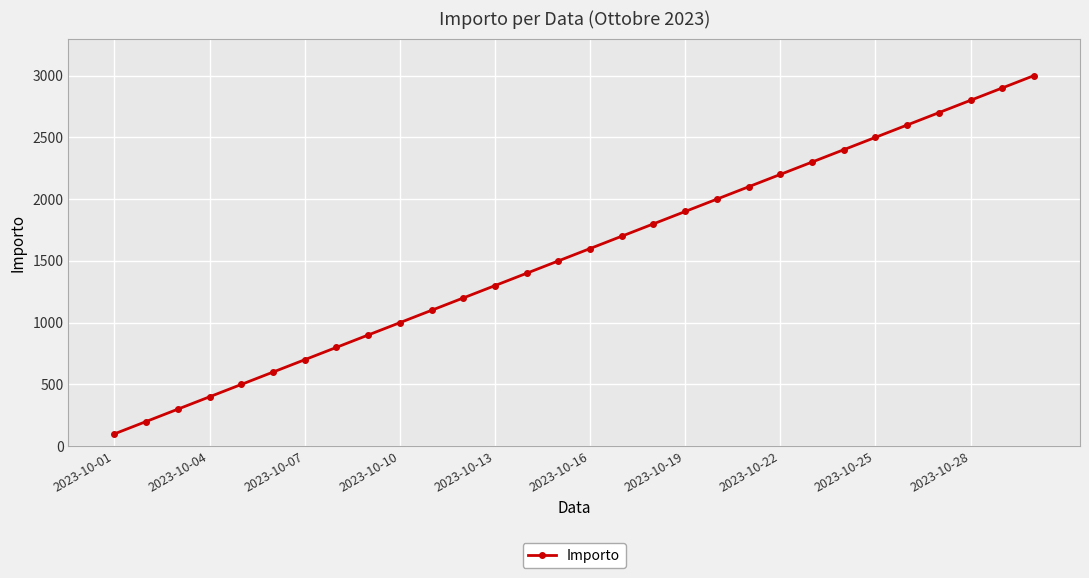

What is the value of the 27th point from the left?

2700